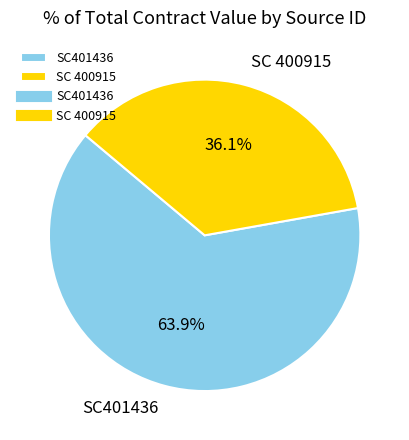

What is the majority slice?

SC401436